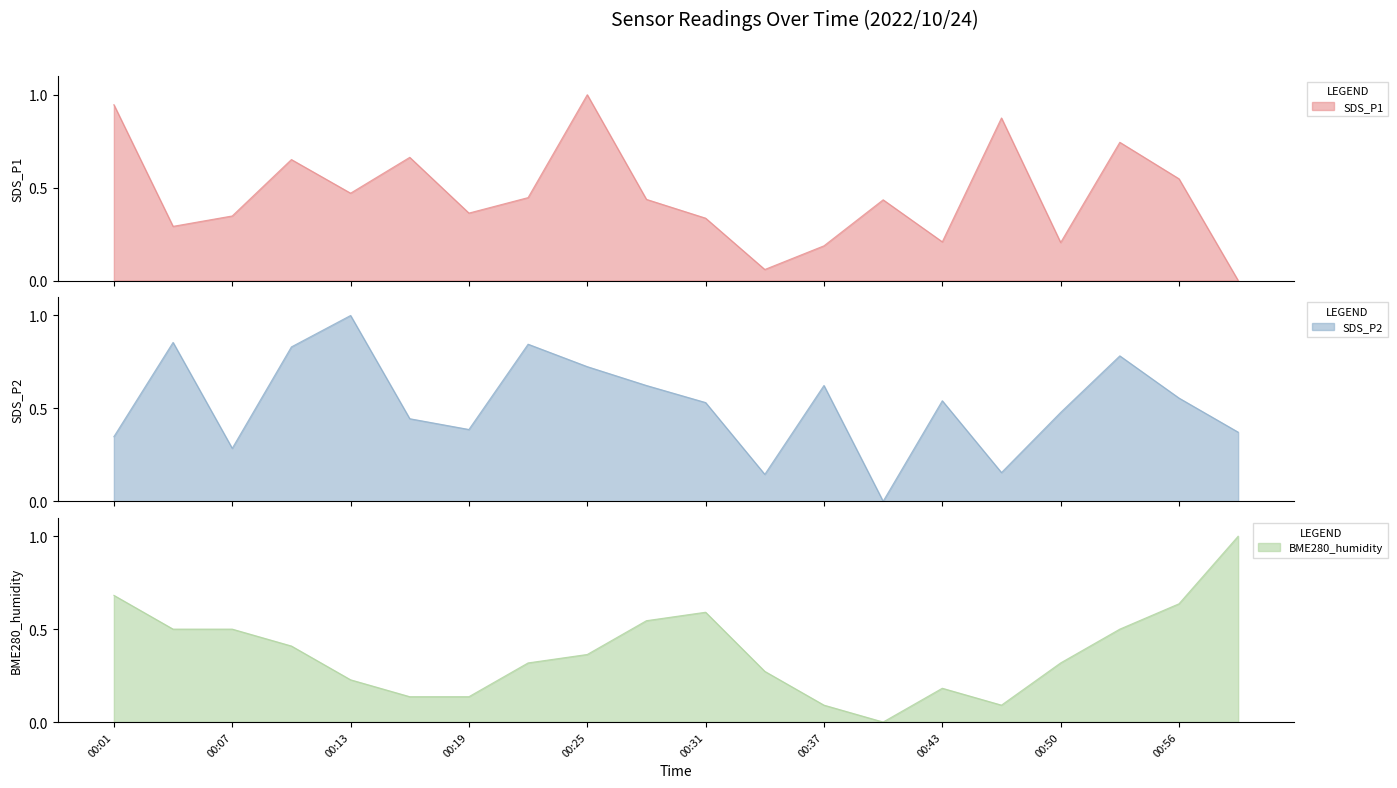

Does the chart have visible grid lines?

No